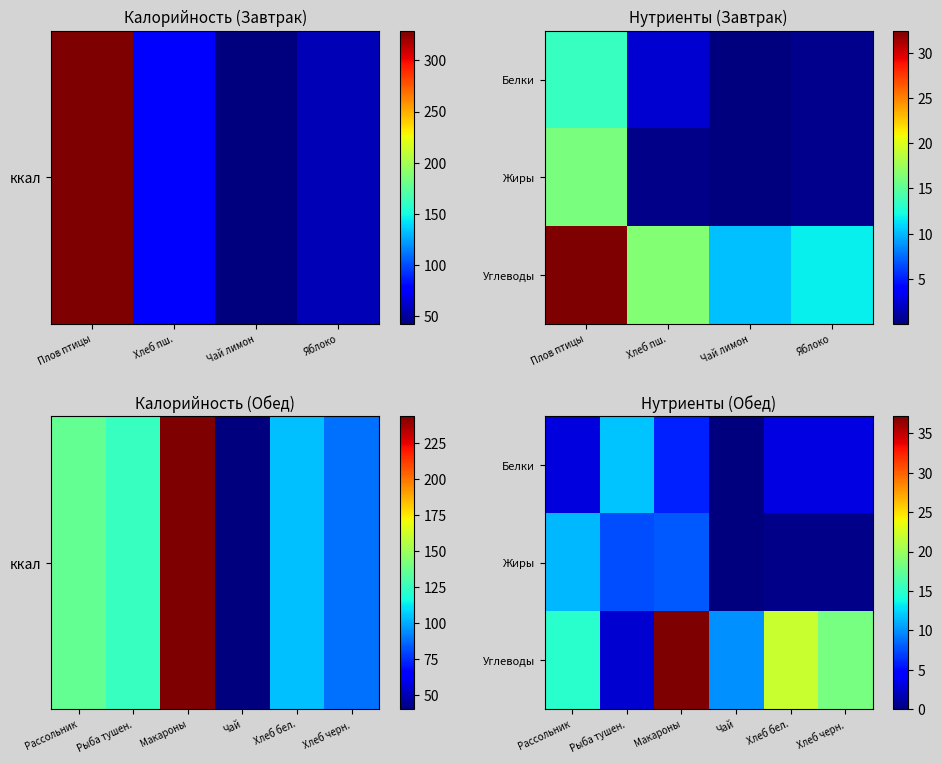

Which series has the largest total across all categories?

Углеводы